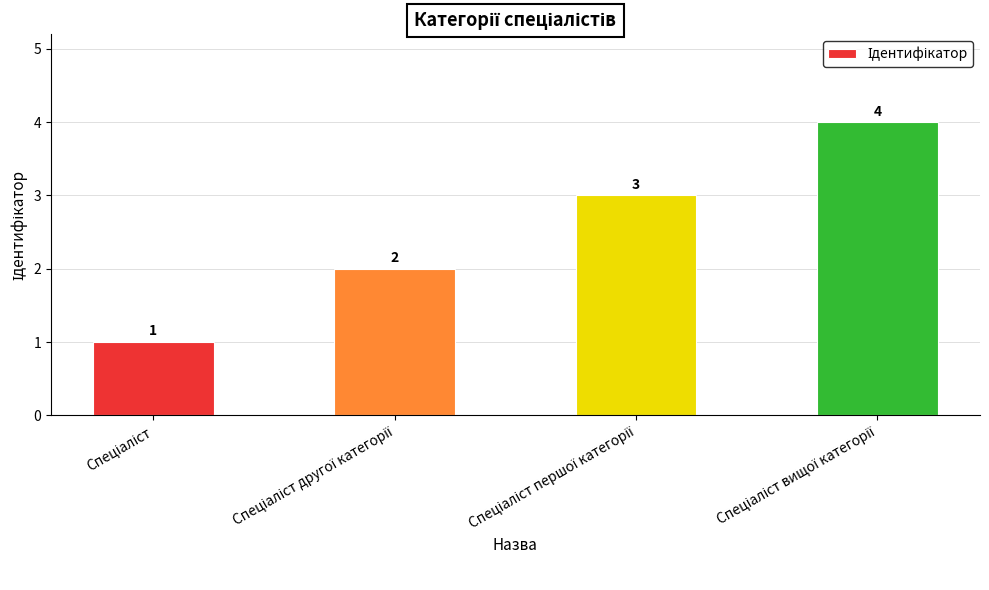

What is the greatest value displayed?

4